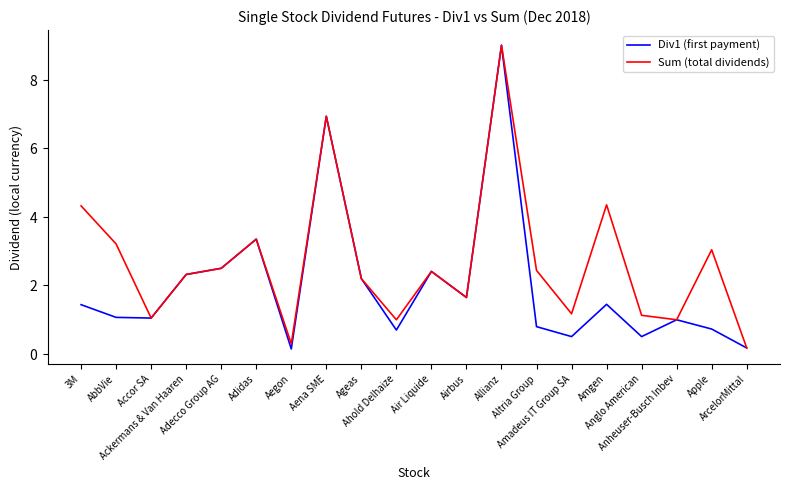

Is this an area chart (filled region under the line)?

No